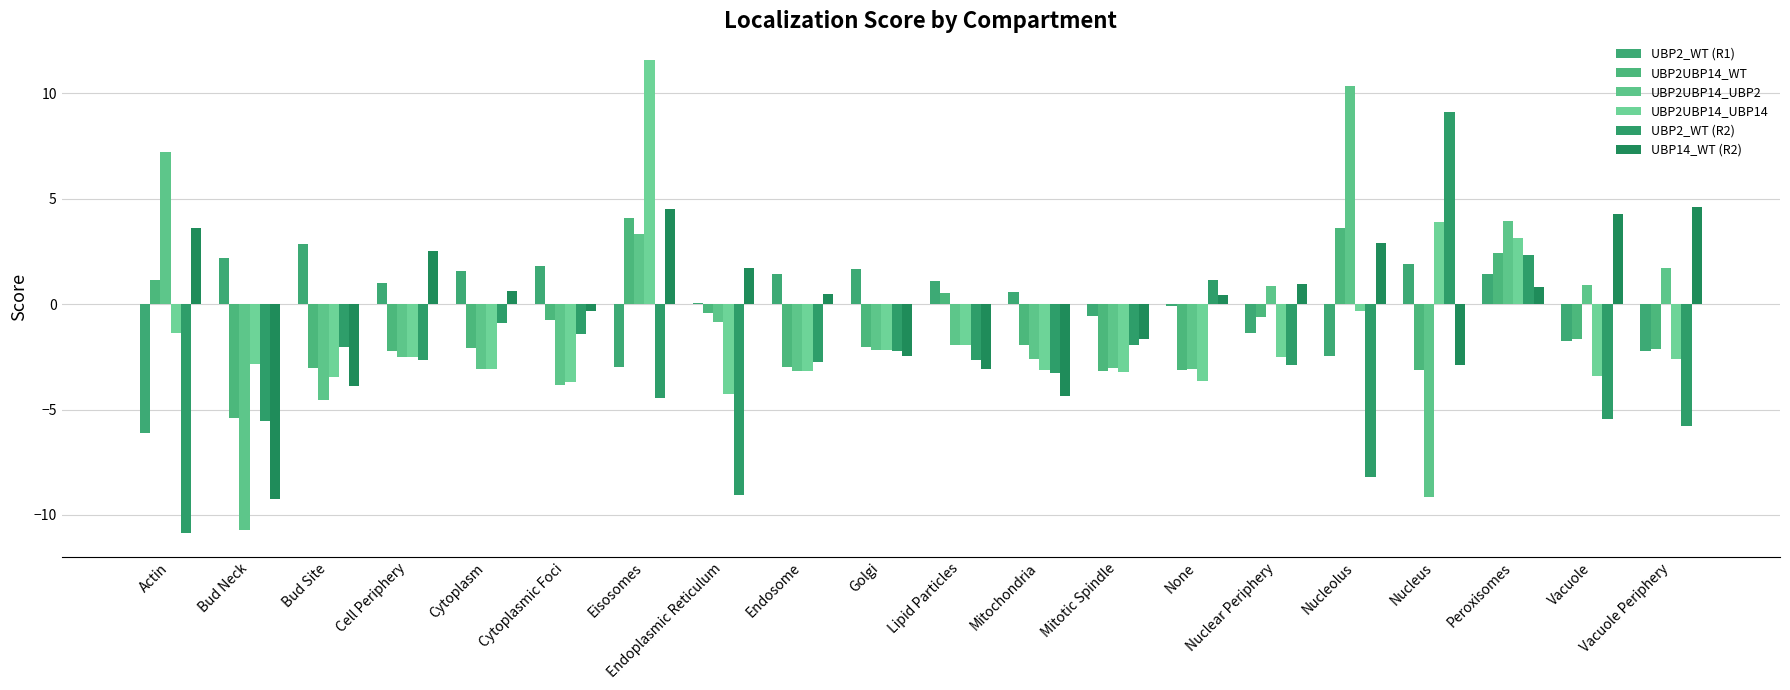

The value of UBP14_WT (R2) at Cell Periphery is 2.5. True or false?

True